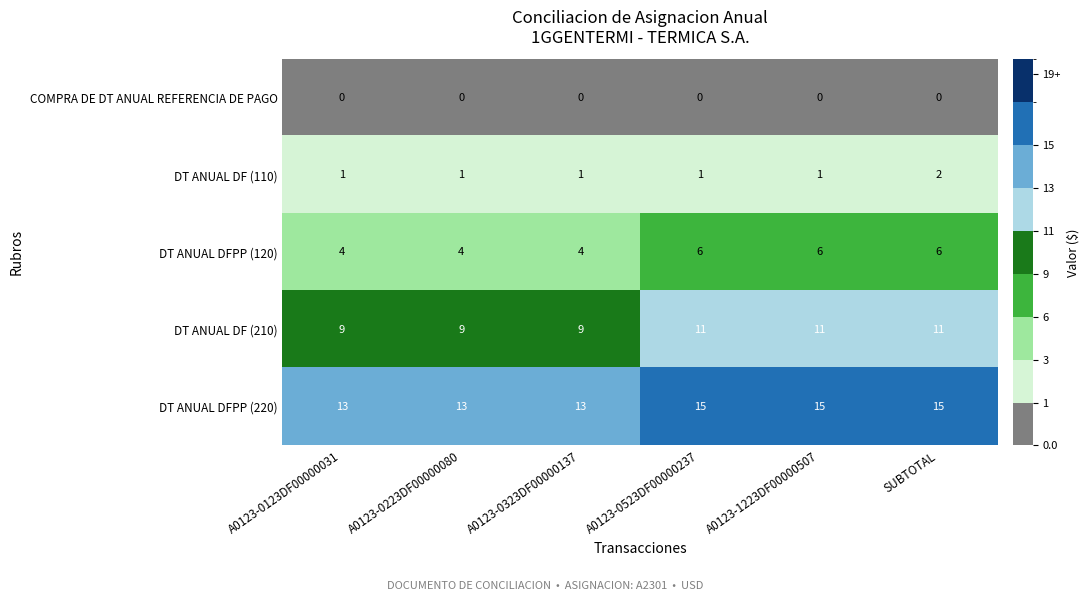

At which category is the sum across all series the highest?

SUBTOTAL